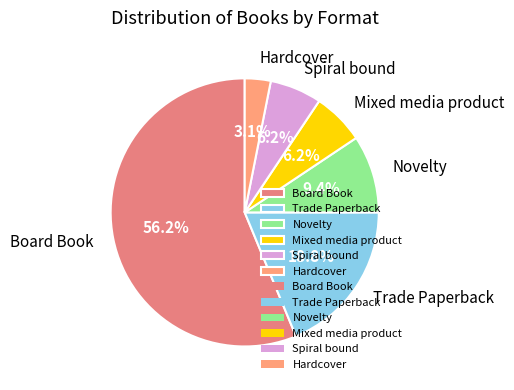

To the nearest percent, what portion does Mixed media product represent?

6%